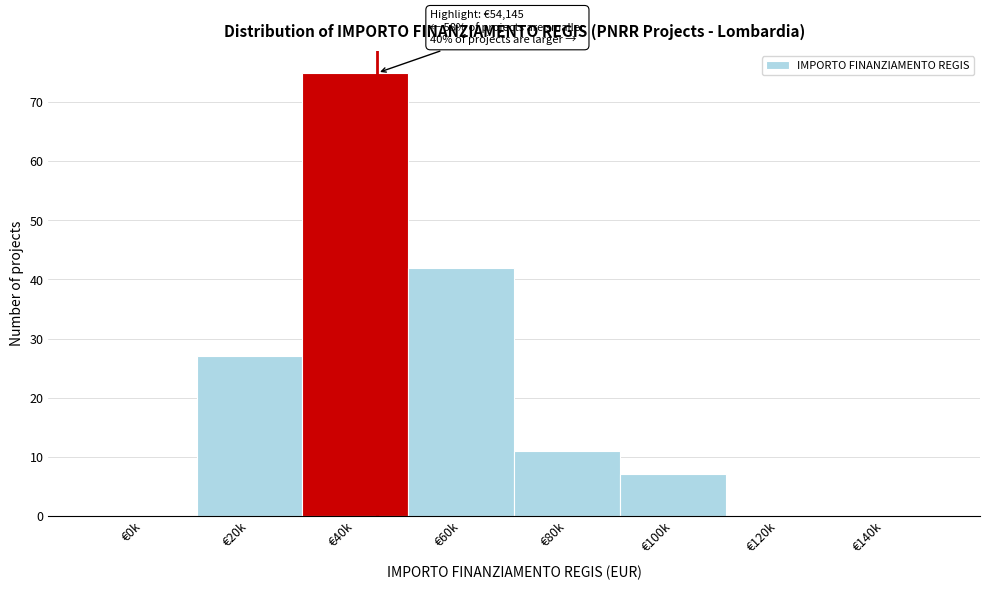

Reading left to right, list all the values displayed in this chart.

€0k=0	€20k=27	€40k=75	€60k=42	€80k=11	€100k=7	€120k=0	€140k=0